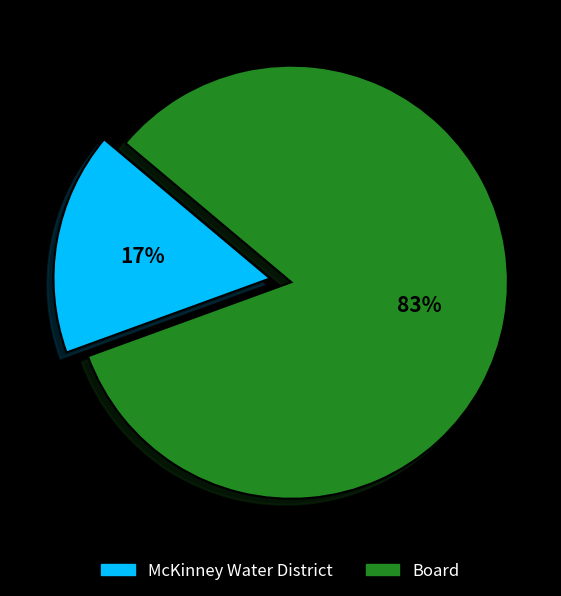

Does any single category account for the majority?

Yes